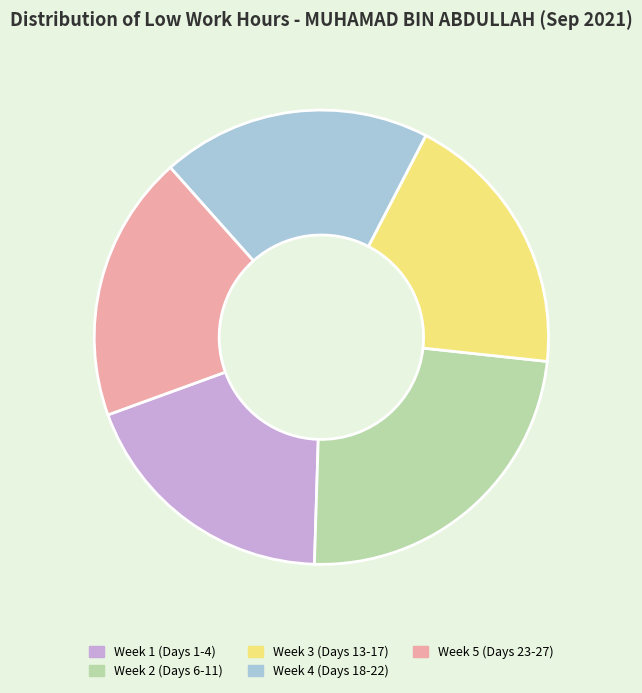

Count the number of slices in the pie.

5